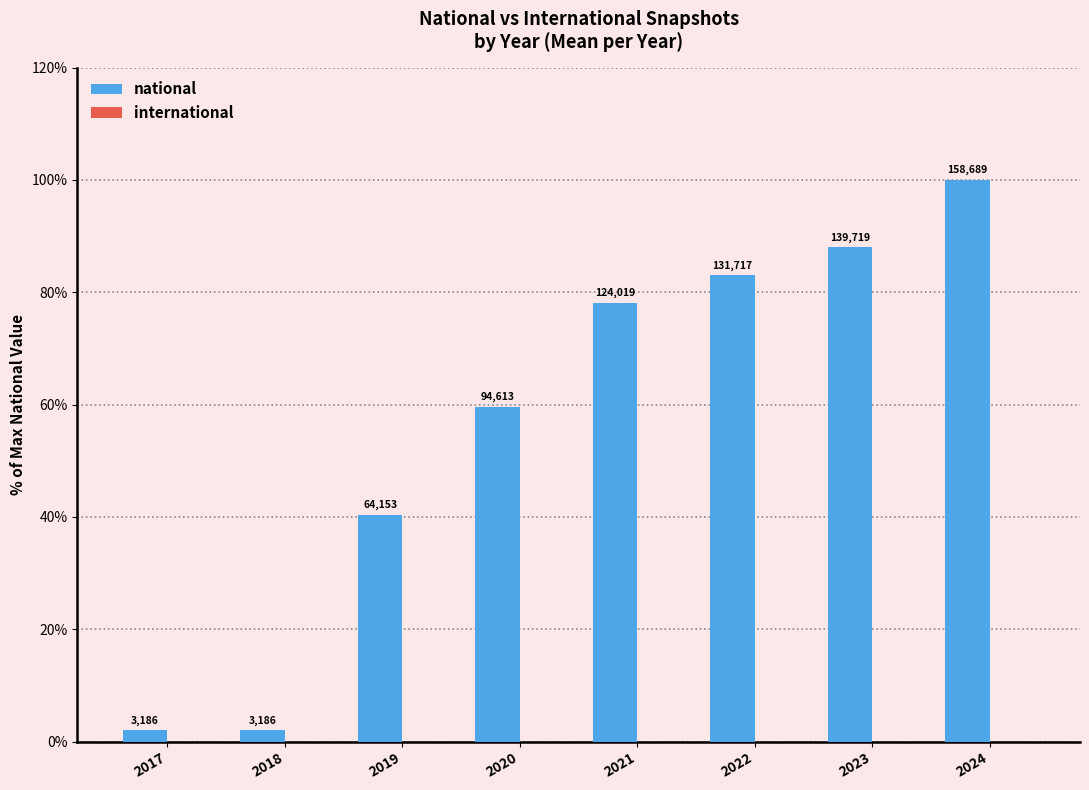

Reading left to right, what are all the values shown in this chart?

national: 2.0	2.0	40.4	59.6	78.2	83.0	88.0	100.0
international: 0.0	0.0	0.0	0.0	0.0	0.0	0.0	0.0